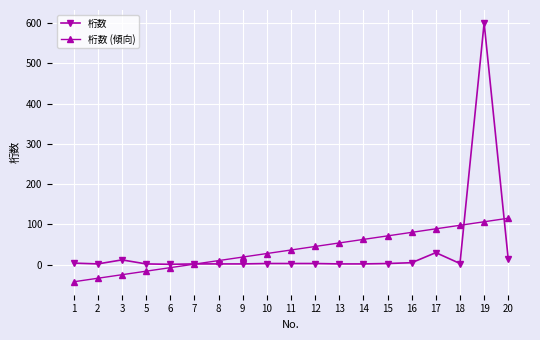

Is this an area chart (filled region under the line)?

No